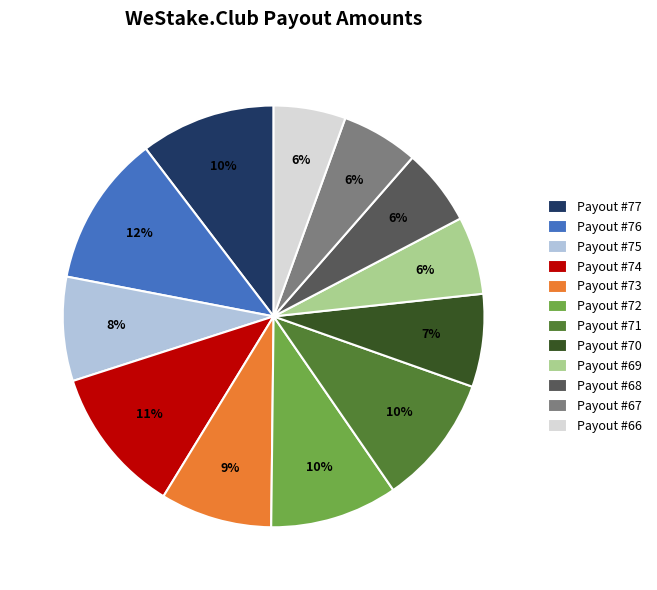

True or false: Payout #71 accounts for 10% of the total.

True